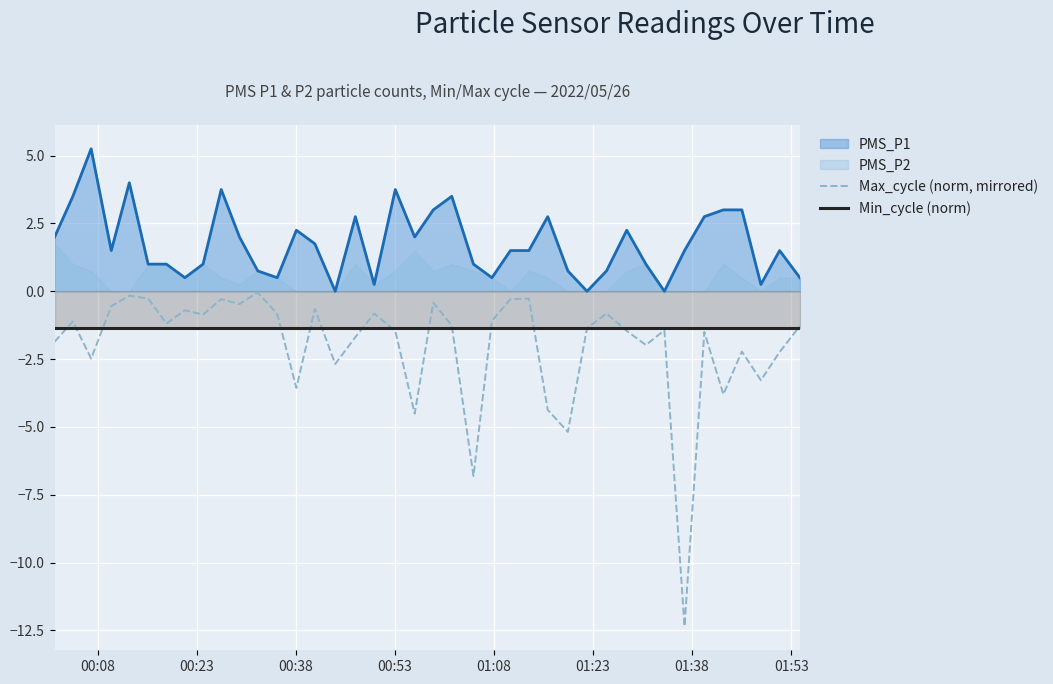

True or false: PMS_P1 and Min_cycle (norm) cross at least once.

False